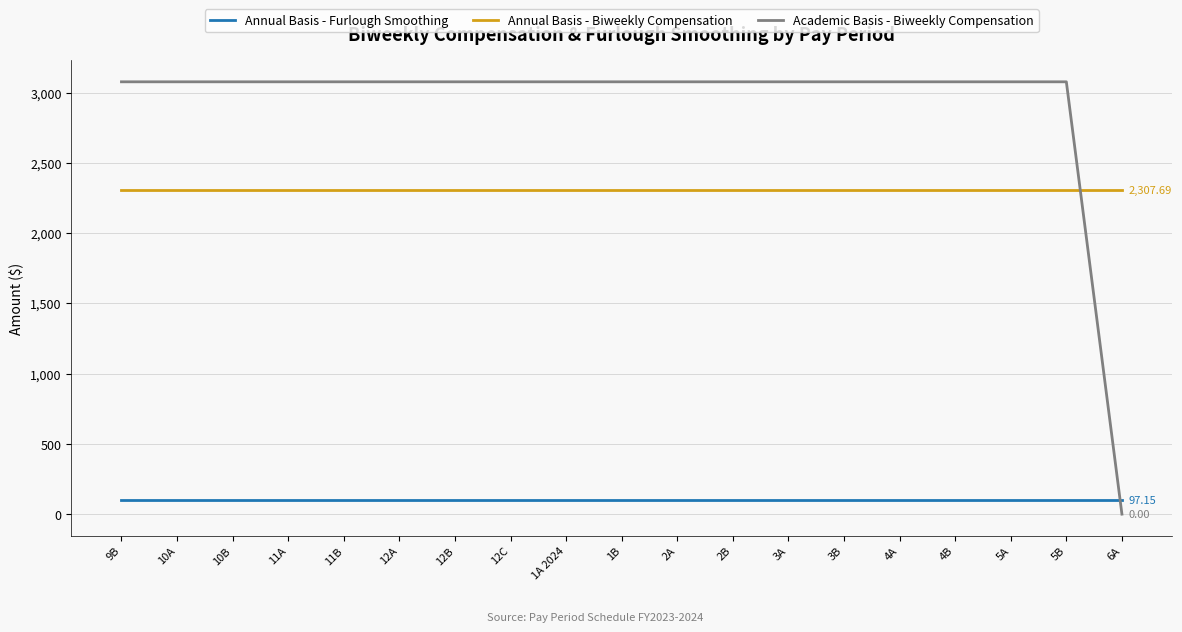

Is the value of Annual Basis - Furlough Smoothing at 12A greater than the value of Academic Basis - Biweekly Compensation at 3B?

No